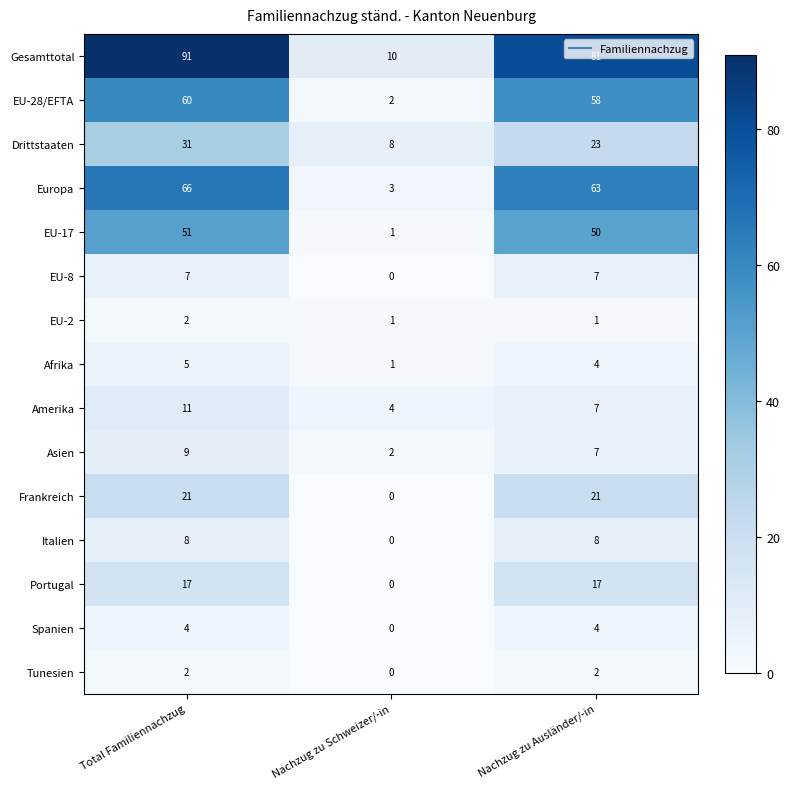

Where does the Gesamttotal series first go above 81?

Total Familiennachzug